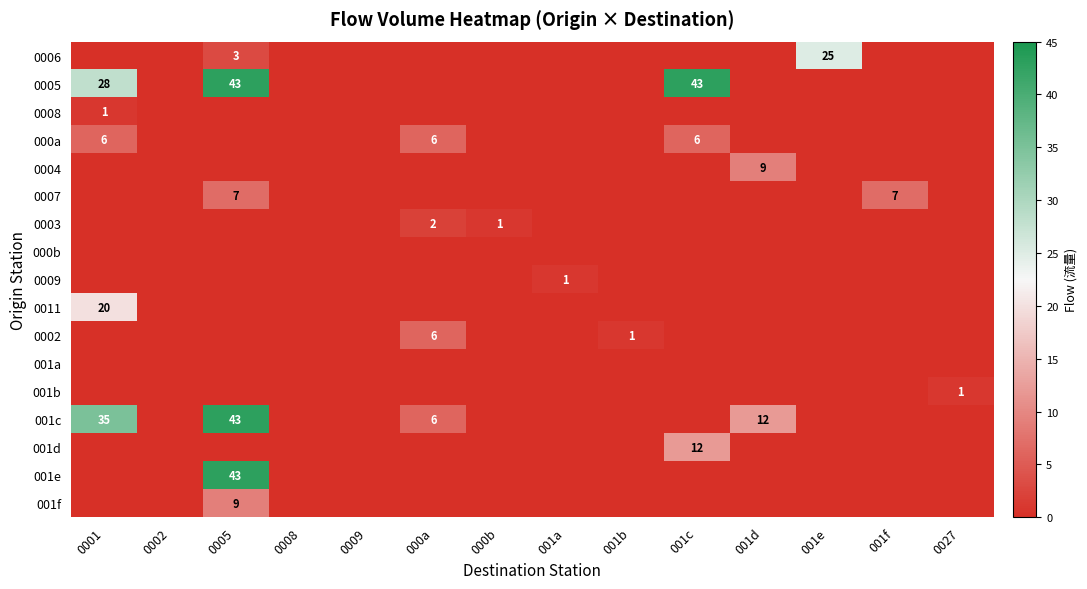

Which has a higher value, 000a or 0009?

000a